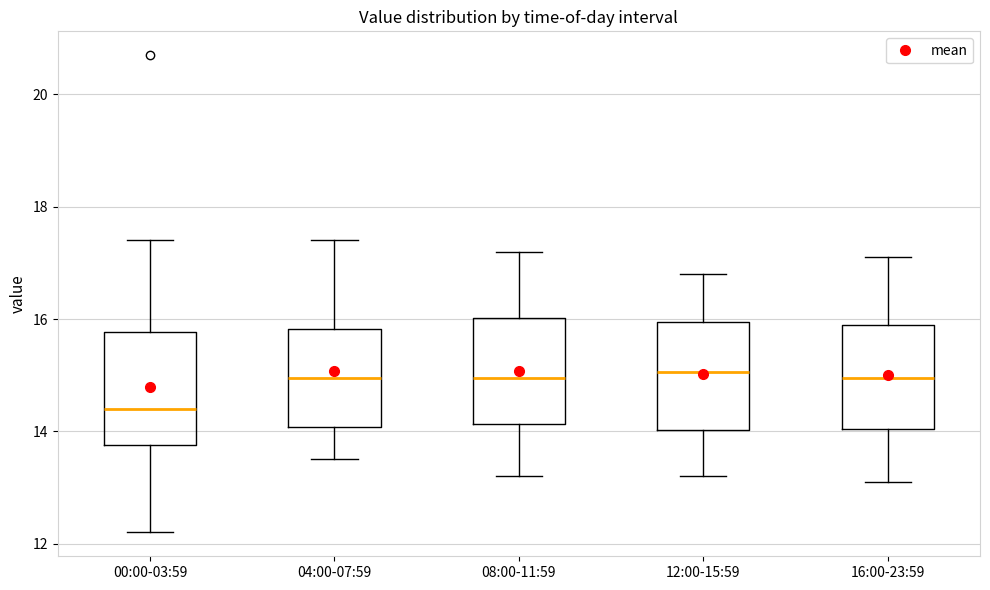

Reading left to right, read every box against the y-axis: the position of its median line, the range the box covers, and the ends of its whiskers. The values are not printed on the chart, so give them approximately, as read against the axis.

00:00-03:59: median 14.4, box 13.8 to 15.8, whiskers 12.2 to 17.4
04:00-07:59: median 15.0, box 14.0 to 15.8, whiskers 13.6 to 17.4
08:00-11:59: median 15.0, box 14.2 to 16.0, whiskers 13.2 to 17.2
12:00-15:59: median 15.0, box 14.0 to 16.0, whiskers 13.2 to 16.8
16:00-23:59: median 15.0, box 14.0 to 16.0, whiskers 13.2 to 17.2